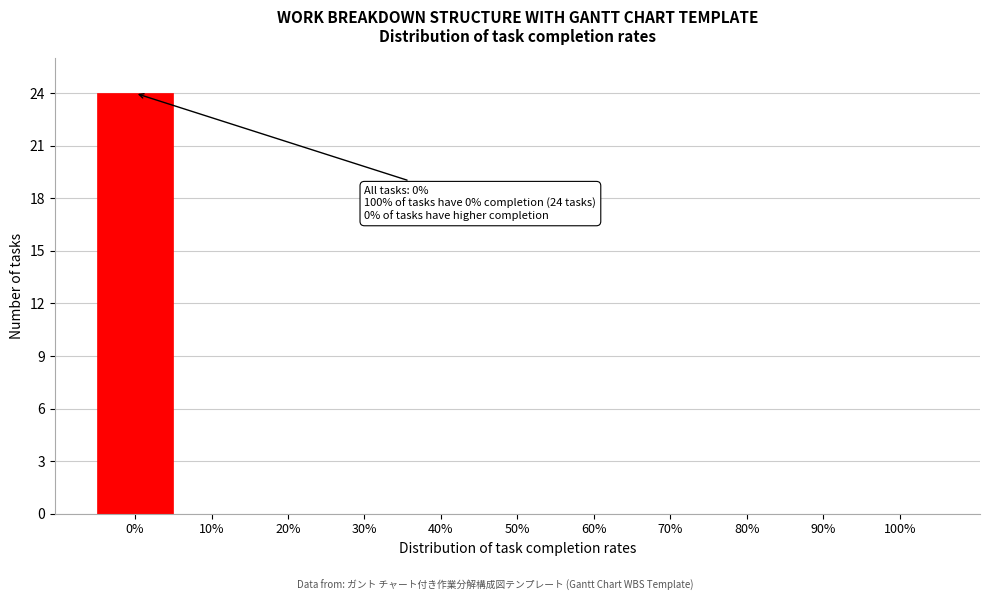

Reading left to right, extract all data points from this chart.

0%=24	10%=0	20%=0	30%=0	40%=0	50%=0	60%=0	70%=0	80%=0	90%=0	100%=0